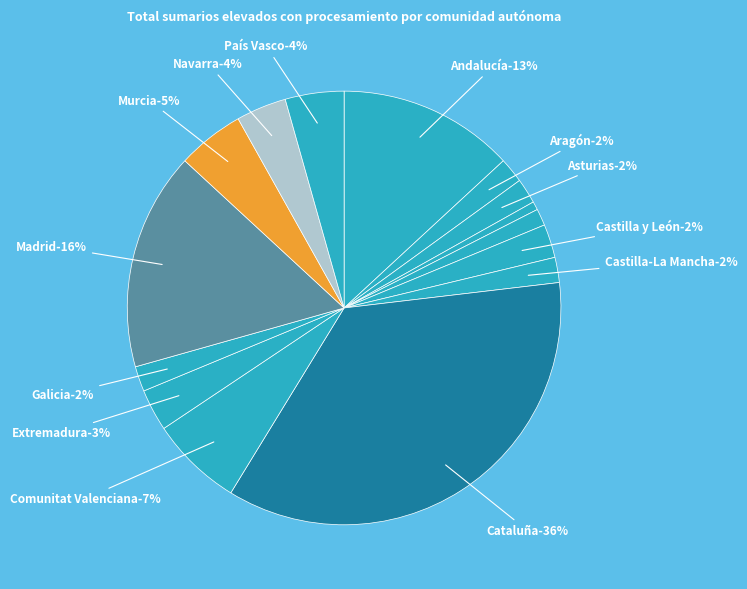

What is the largest slice in the pie chart?

Cataluña